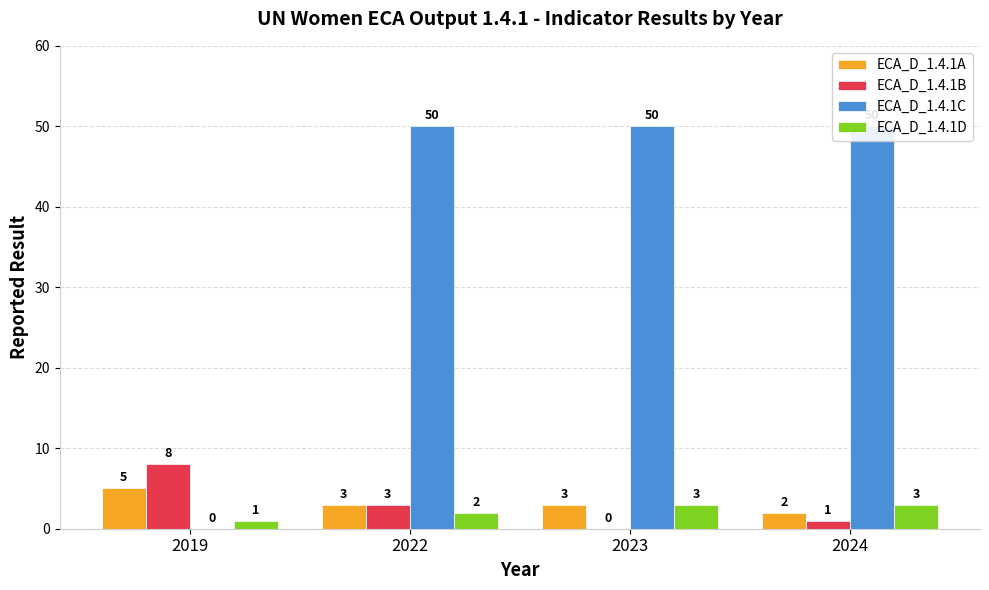

Rank the series at 2022 from highest to lowest value.

ECA_D_1.4.1C, ECA_D_1.4.1A, ECA_D_1.4.1B, ECA_D_1.4.1D